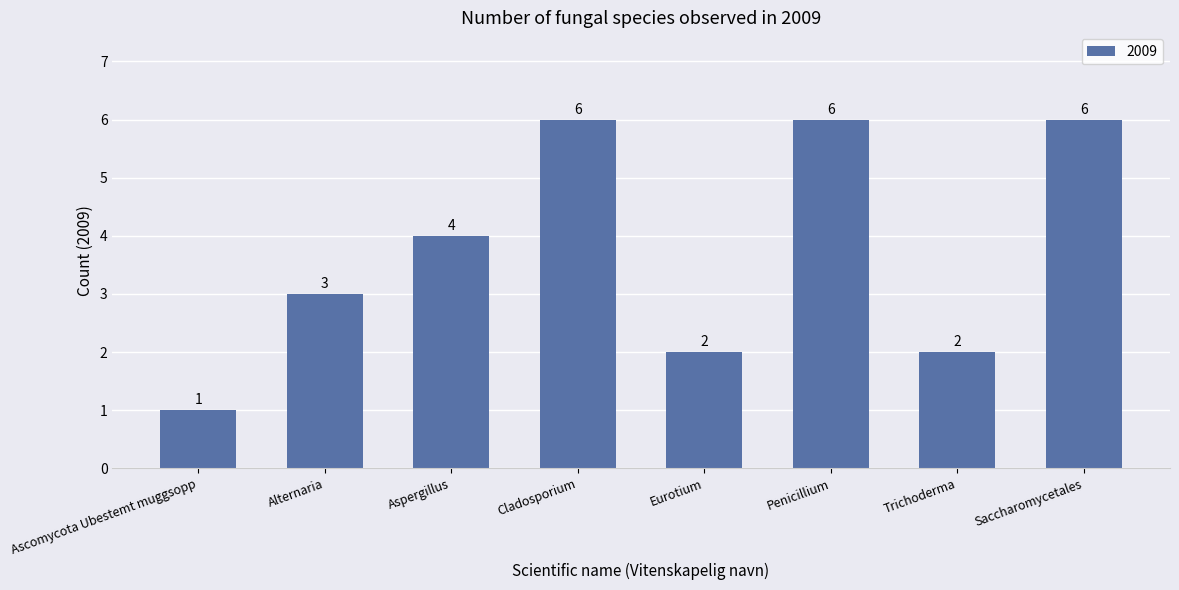

Are the bars horizontal?

No